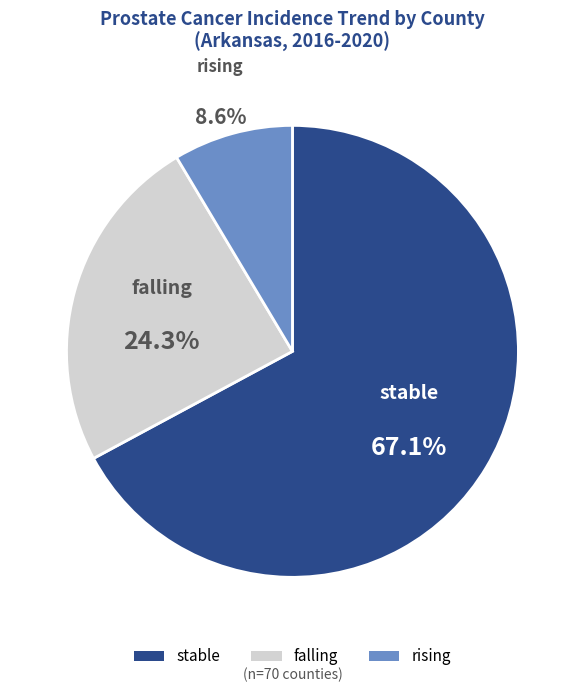

Which slice represents more than half of the pie?

stable